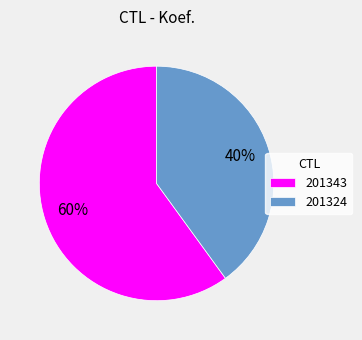

To the nearest percent, what percentage of the pie is 201324?

40%